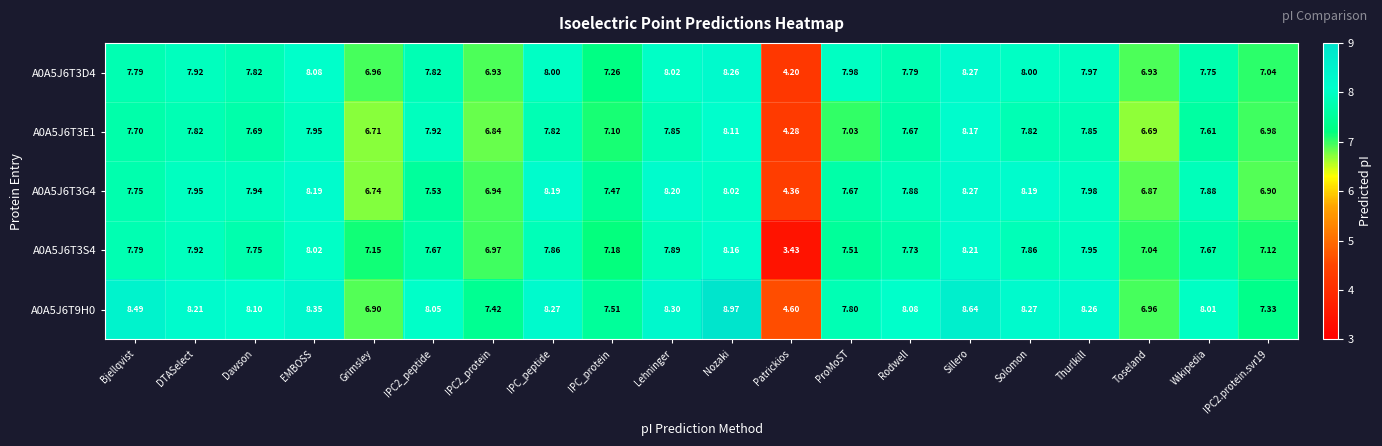

At which category does the chart reach its peak across all series?

Nozaki